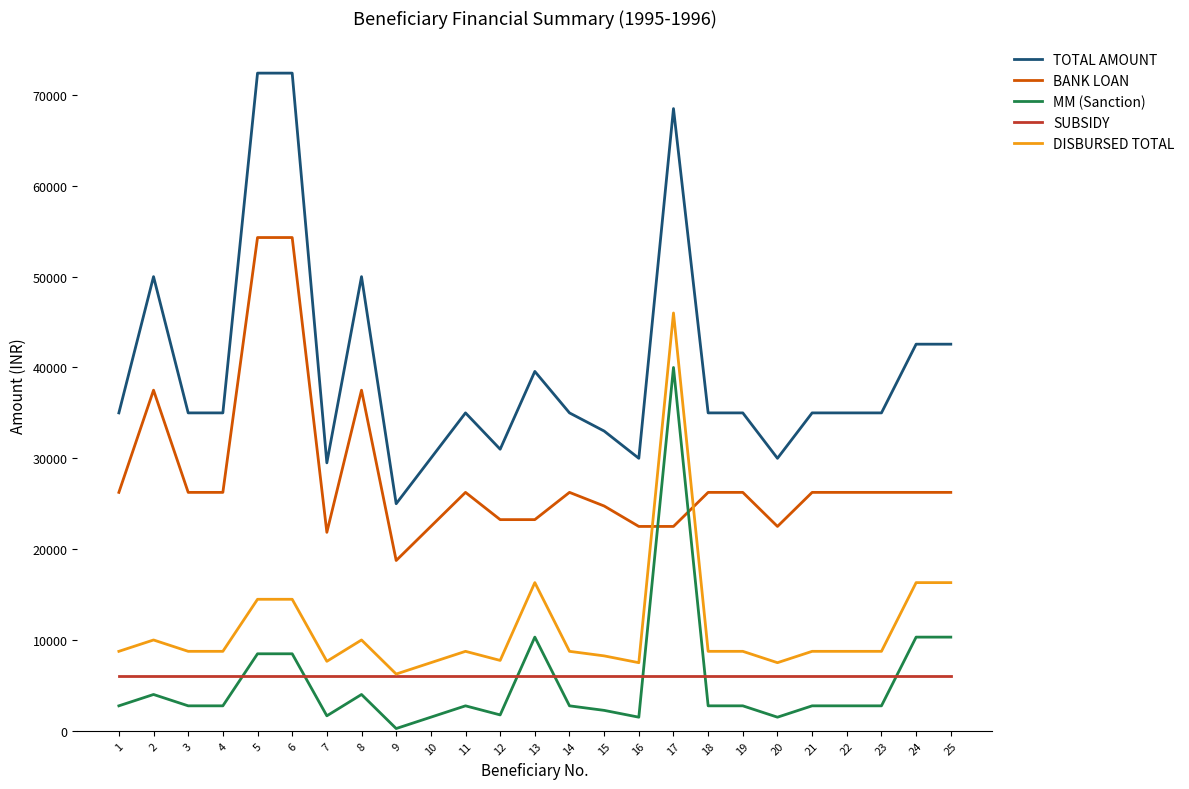

What are all the series names shown in the legend?

TOTAL AMOUNT, BANK LOAN, MM (Sanction), SUBSIDY, DISBURSED TOTAL